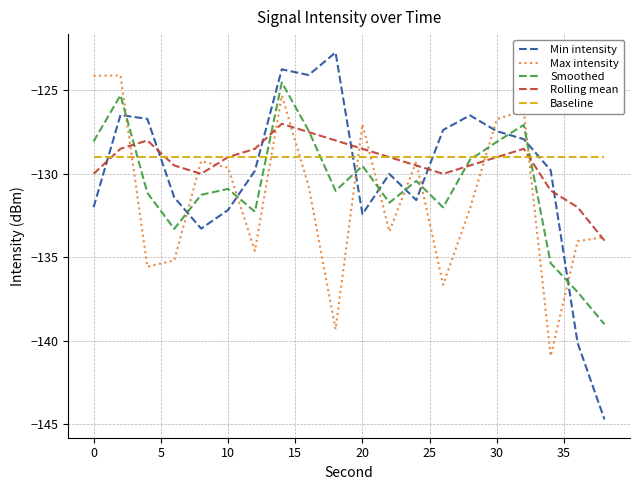

Which series has the widest spread of values?

Min intensity